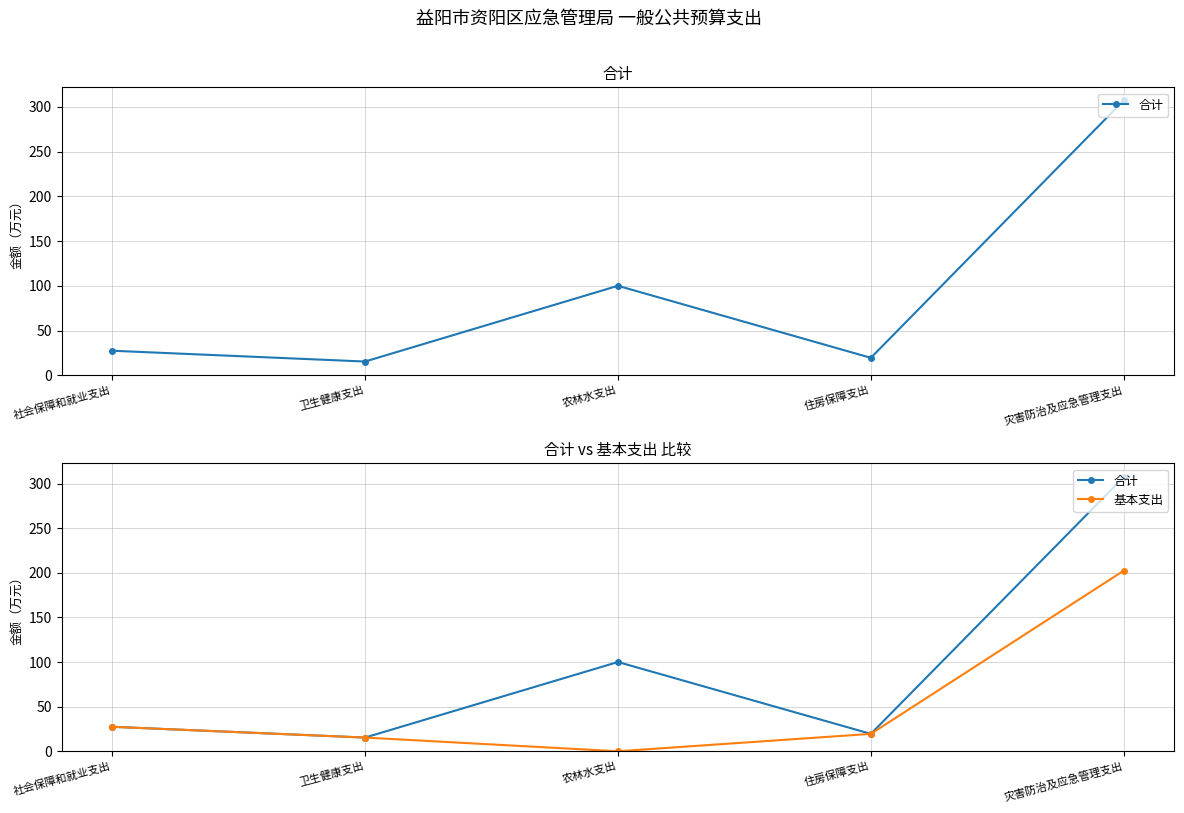

What is the difference between the maximum and minimum values in the 基本支出 series?

202.4